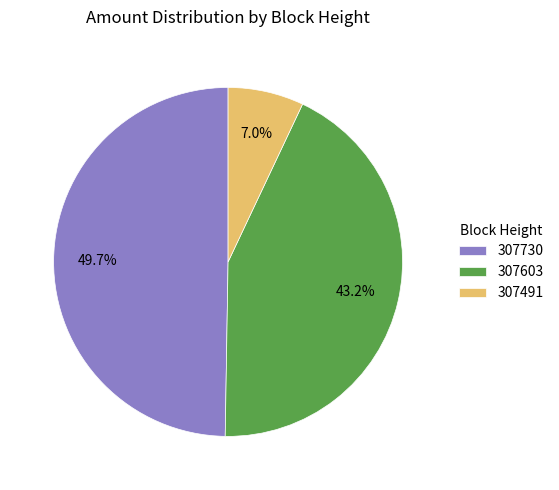

Rank the categories by value from lowest to highest.

307491, 307603, 307730